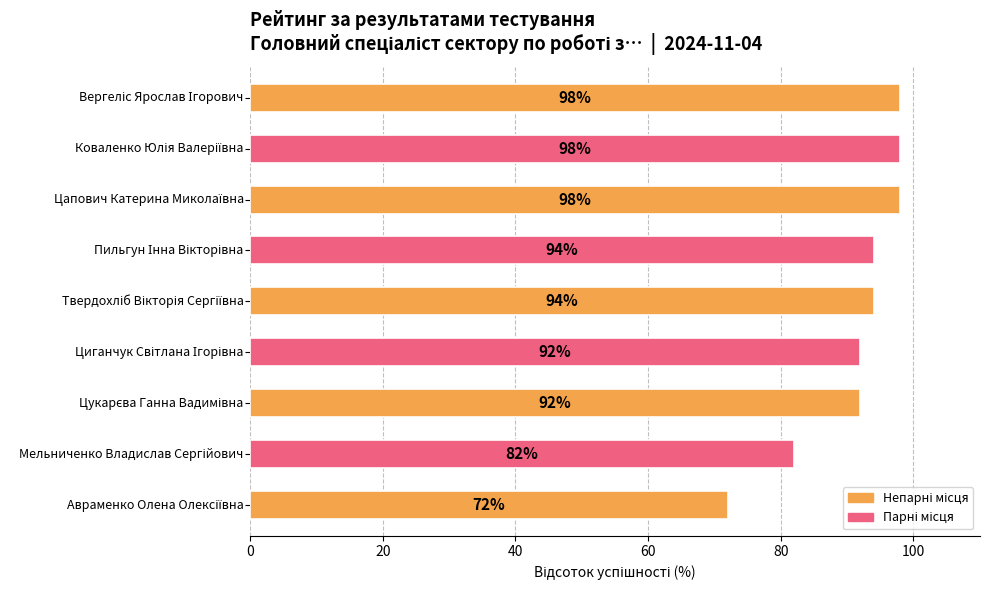

What is the value of the 3rd bar from the top?

98